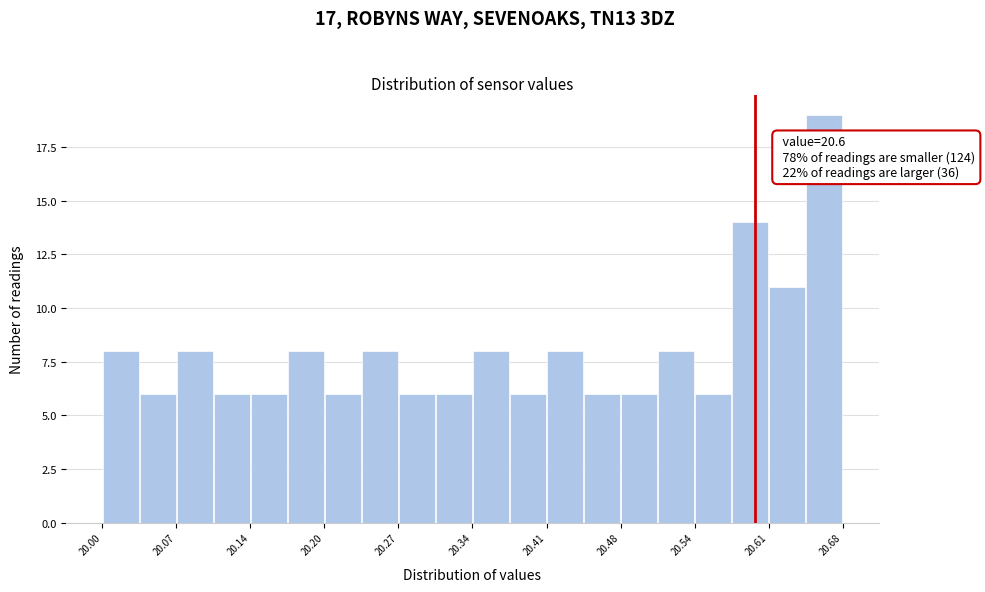

Around what value on the x-axis is the tallest bar? Give the approximate position of its centre, as read against the axis.

20.66